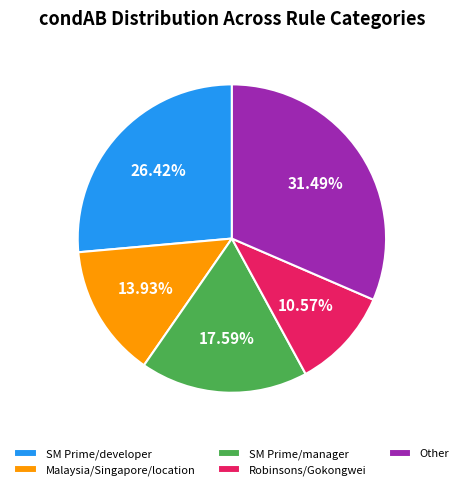

Which slice is the largest?

Other